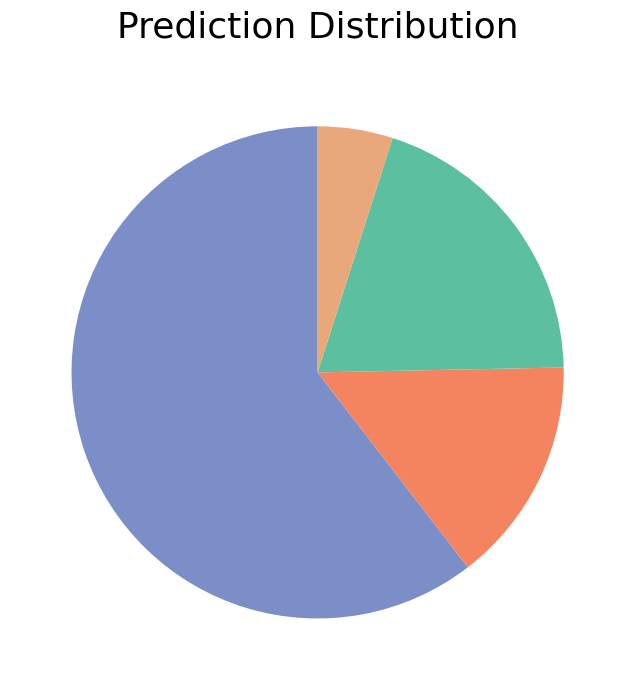

Is there a majority slice in this chart?

Yes